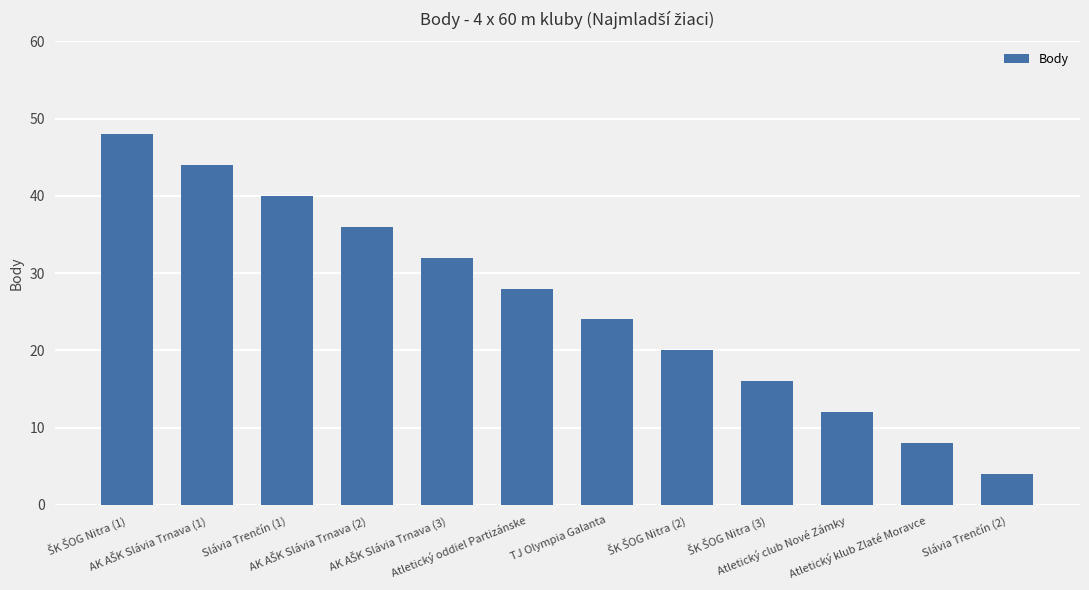

What is the difference between the maximum and minimum values?

44